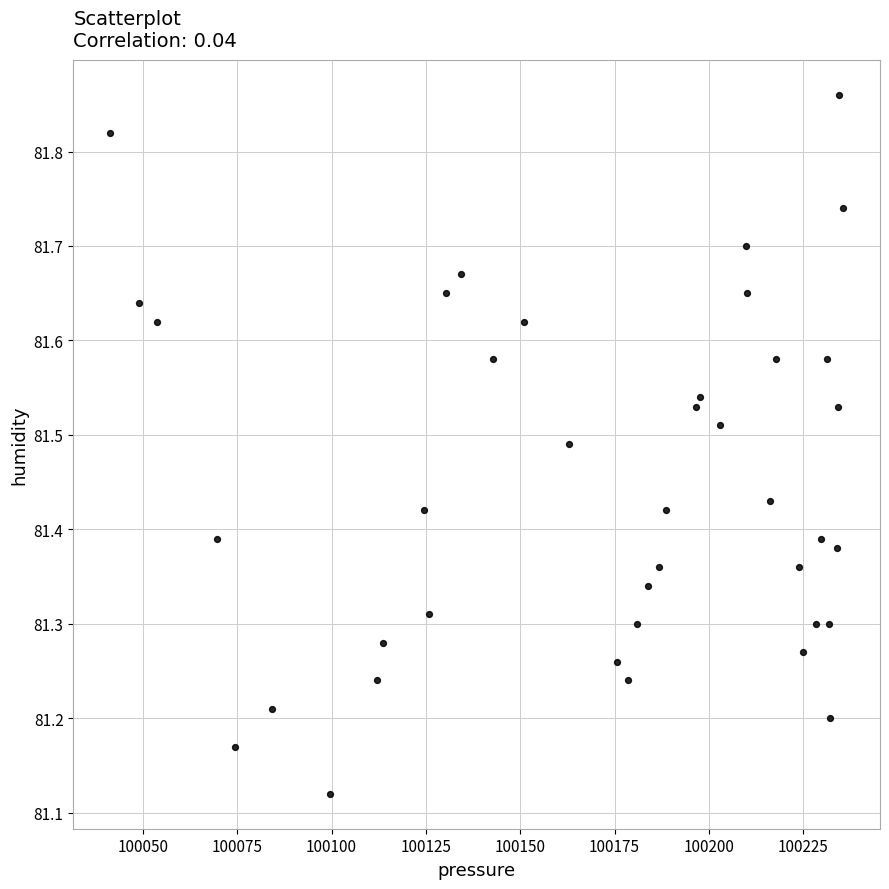

What is the range of Y values (max minus min)?

0.7